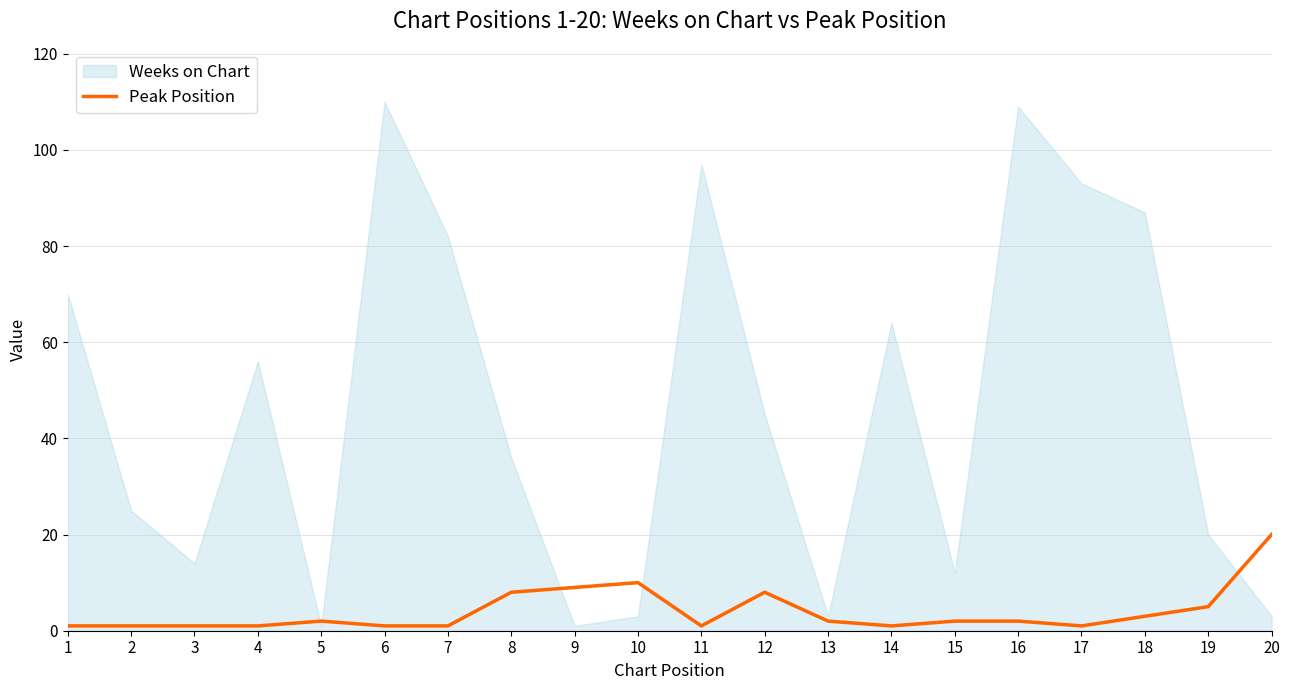

Count the number of values greater than 2.

7